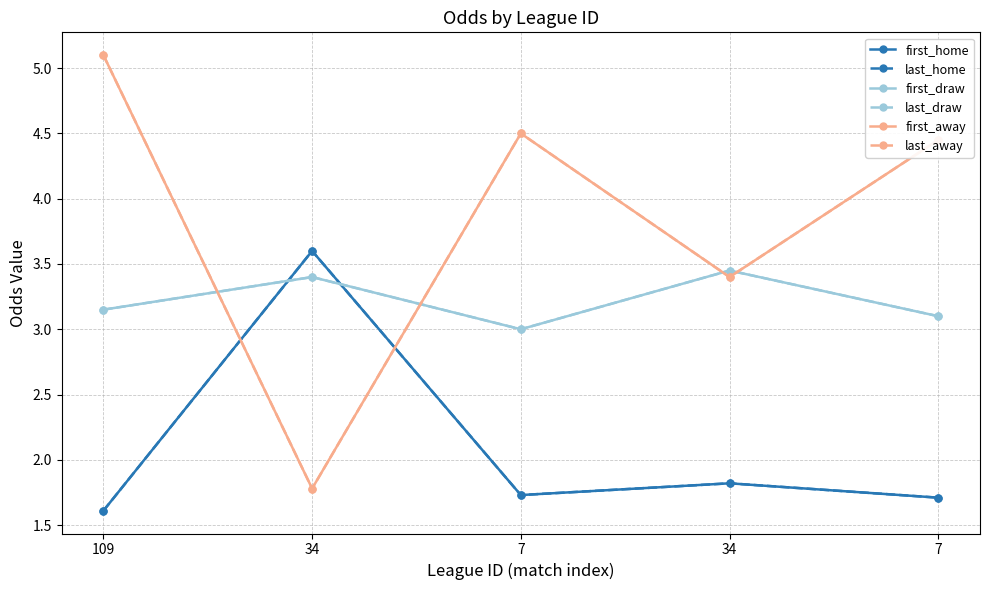

Is it true that first_away equals 7.6 at 7?

False